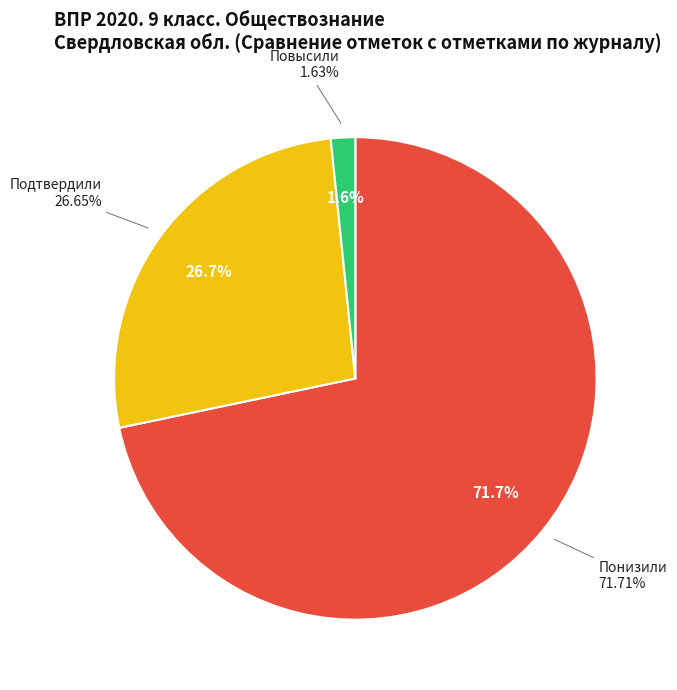

To the nearest percent, what portion does Понизили represent?

72%